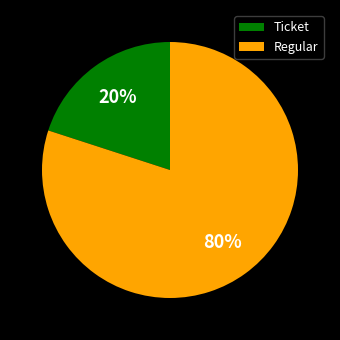

Rank the categories by value from lowest to highest.

Ticket, Regular